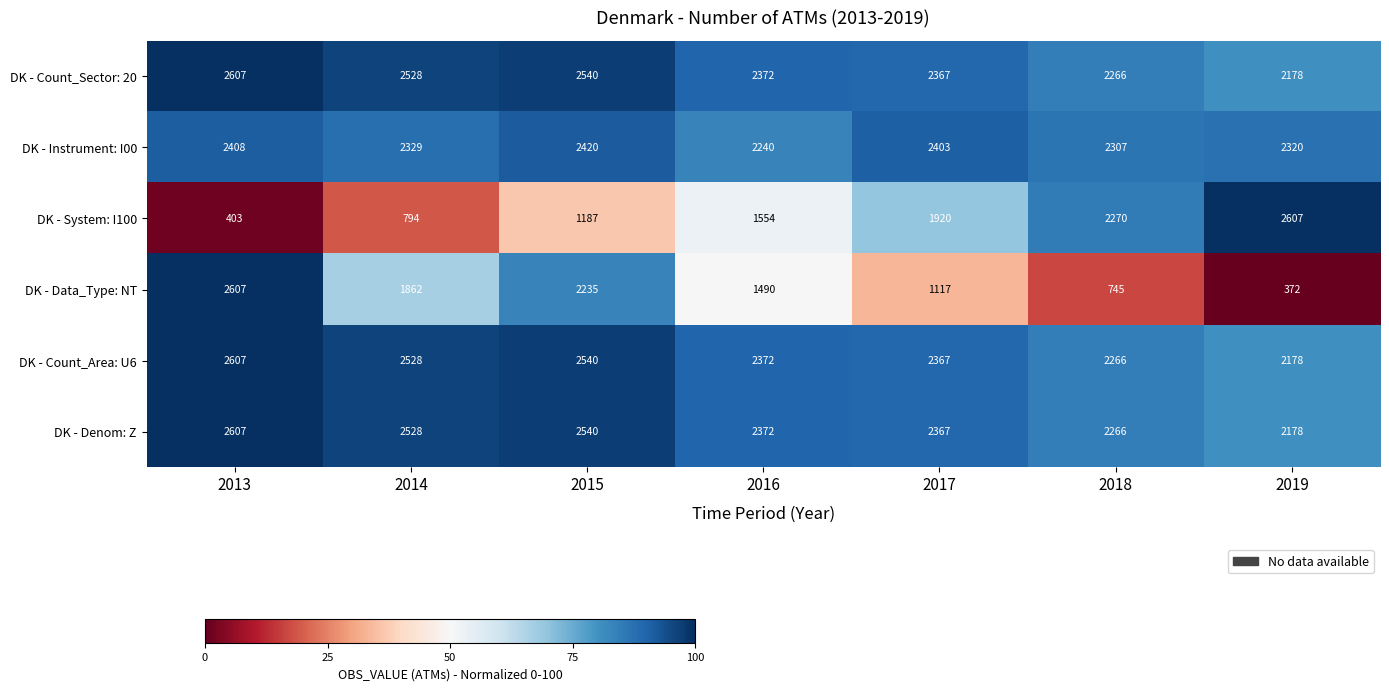

Which category has the lowest value across all series?

2019